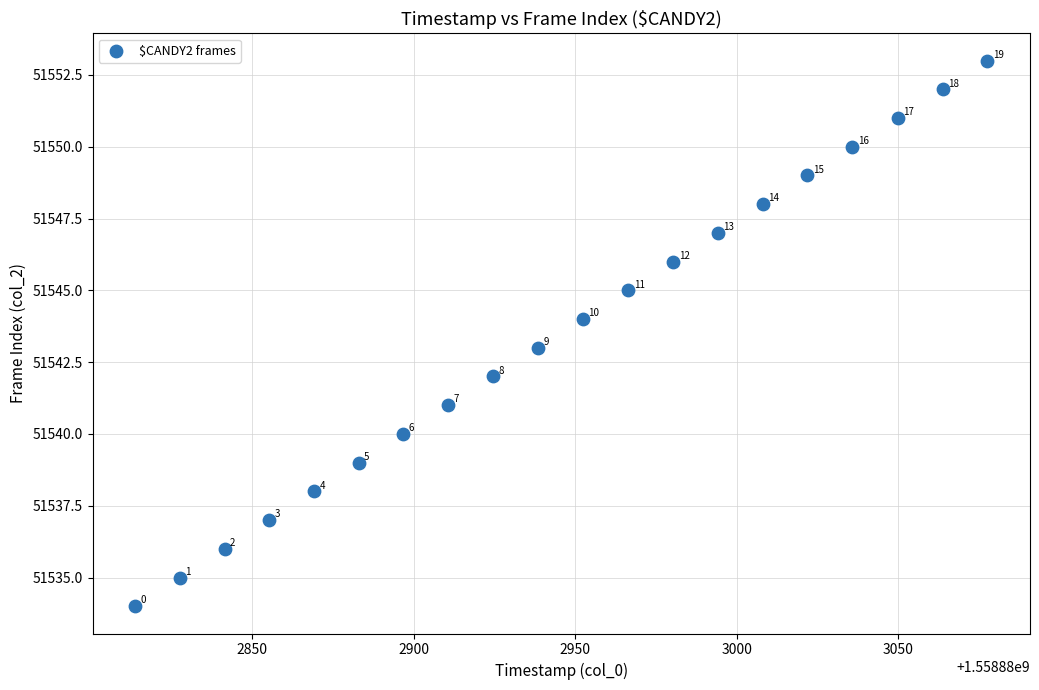

What Y value in the scatter plot is closest to 51543?

51543